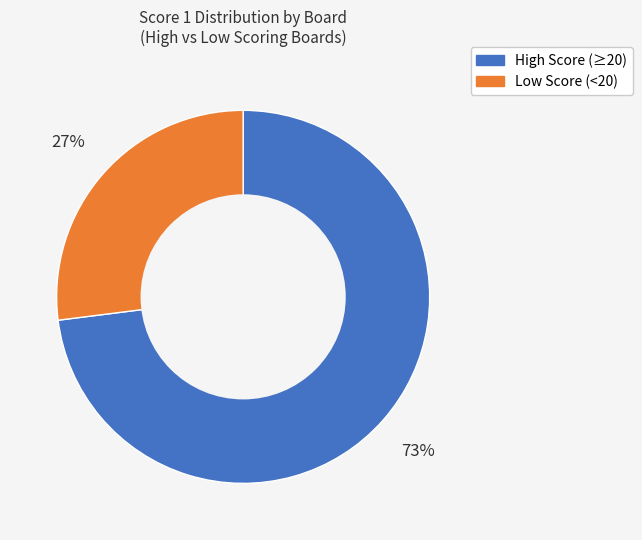

To the nearest percent, what is the difference between the largest and smallest slice percentages?

46%